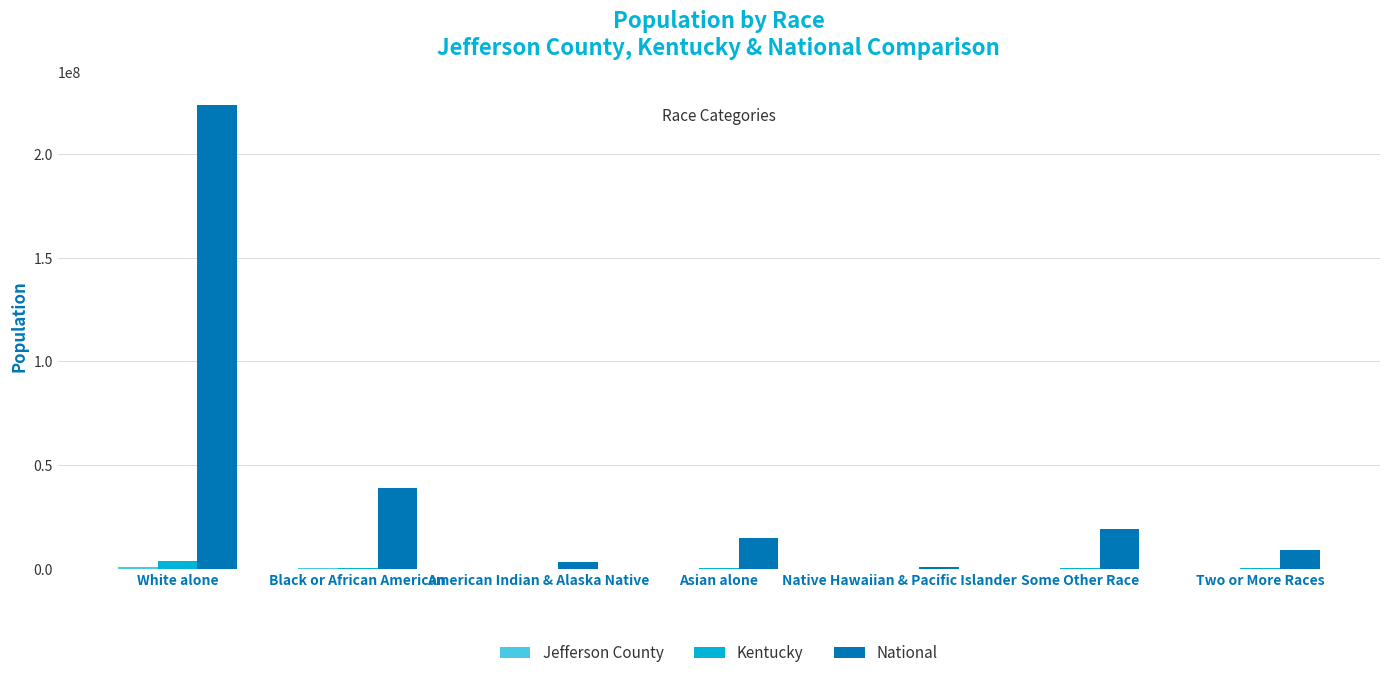

How many categories are shown in the chart?

7